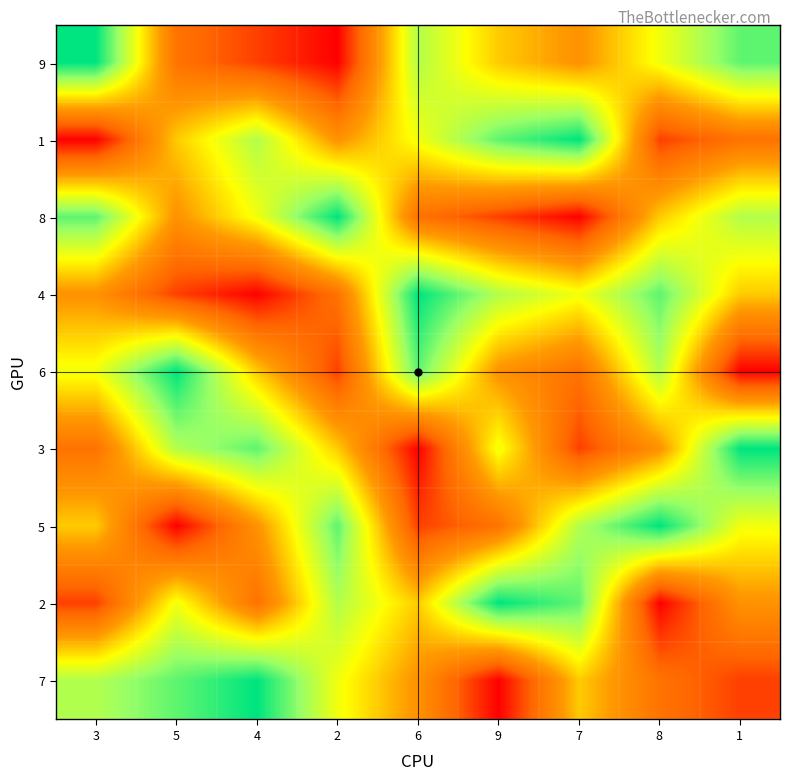

What is the sum of all 5 values?

45